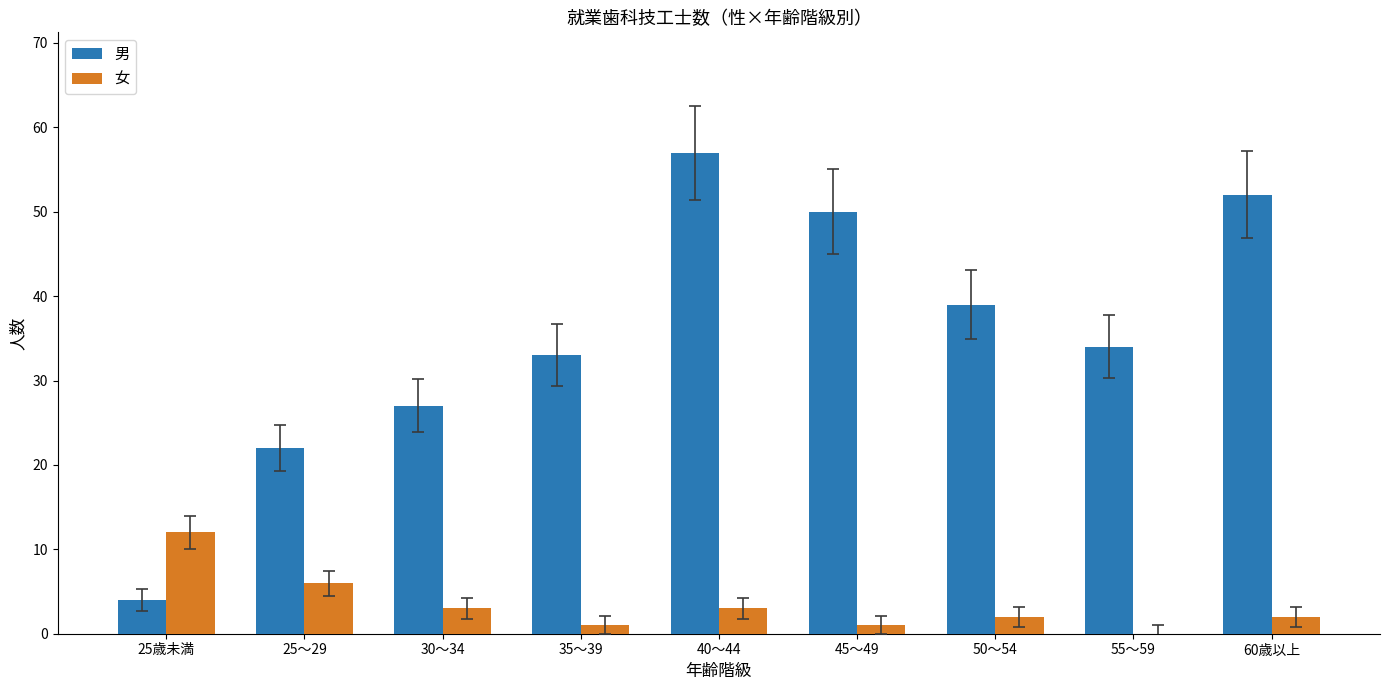

The value of 男 at 25～29 is 22. True or false?

True